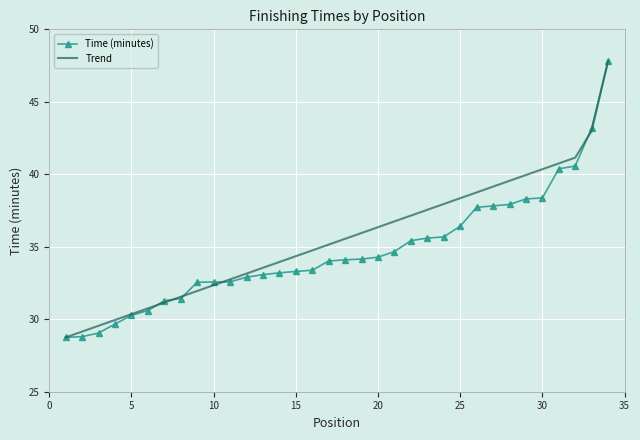

What is the smallest value displayed?

28.8